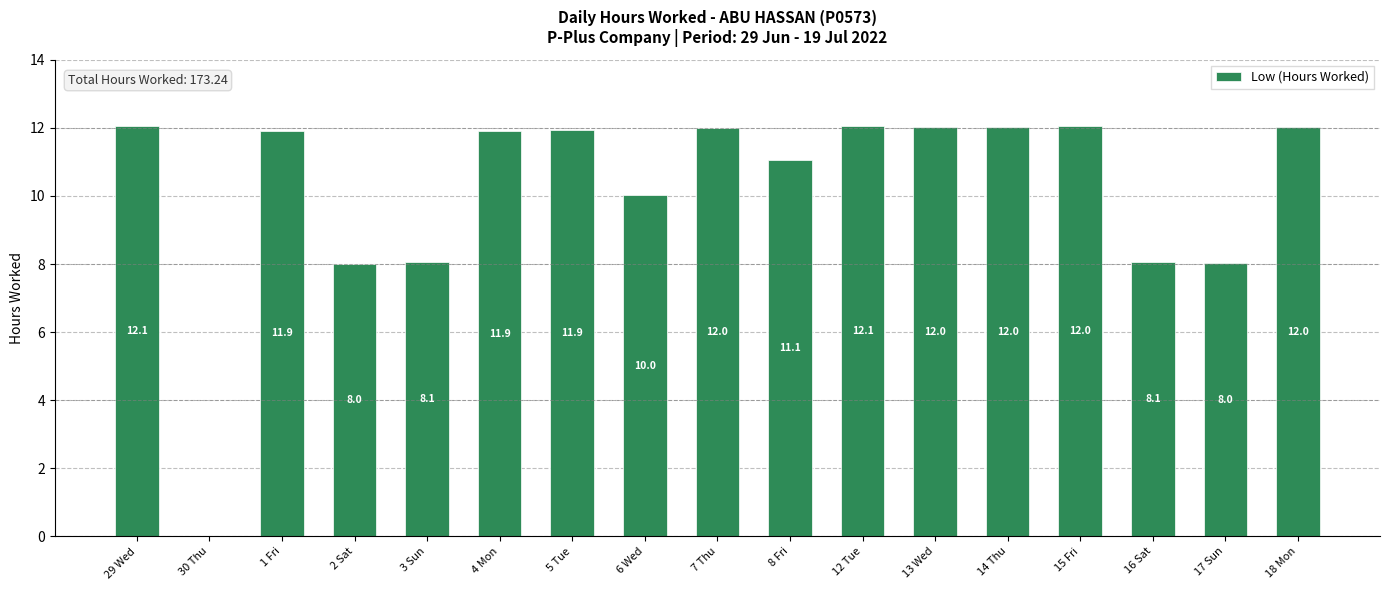

Count the number of values greater than 11.

11